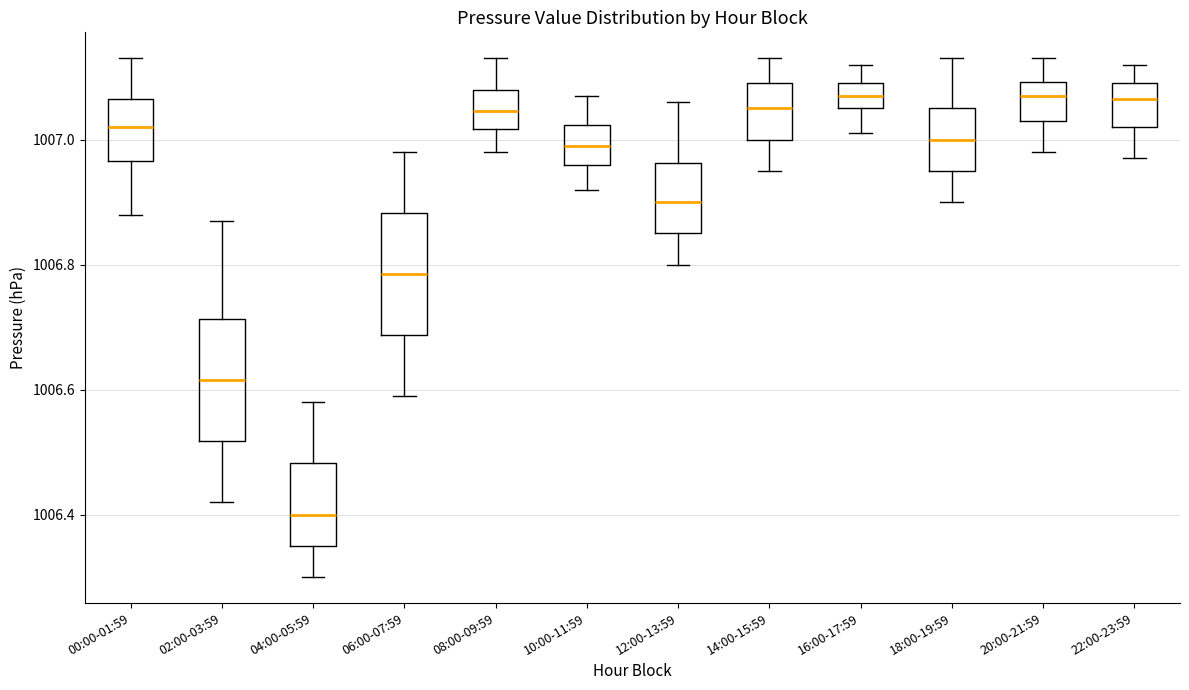

Which box has the lowest median line?

04:00-05:59